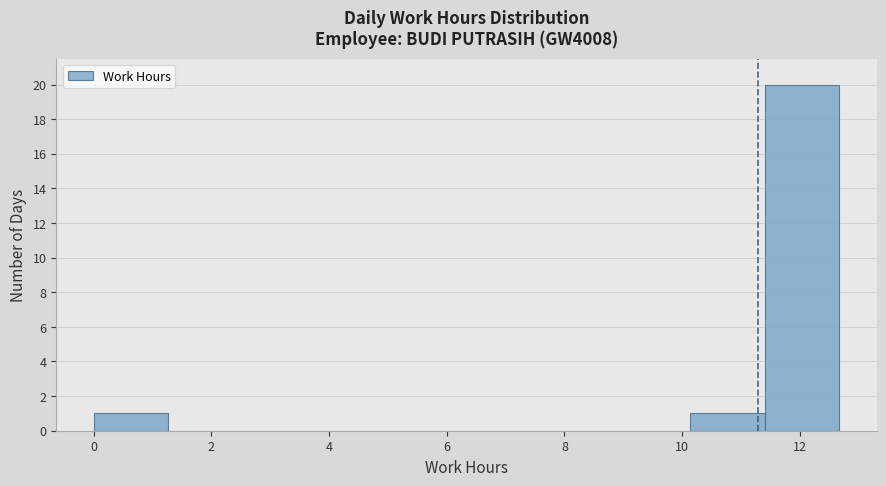

Which range on the x-axis has the tallest bar?

11.4 to 12.6